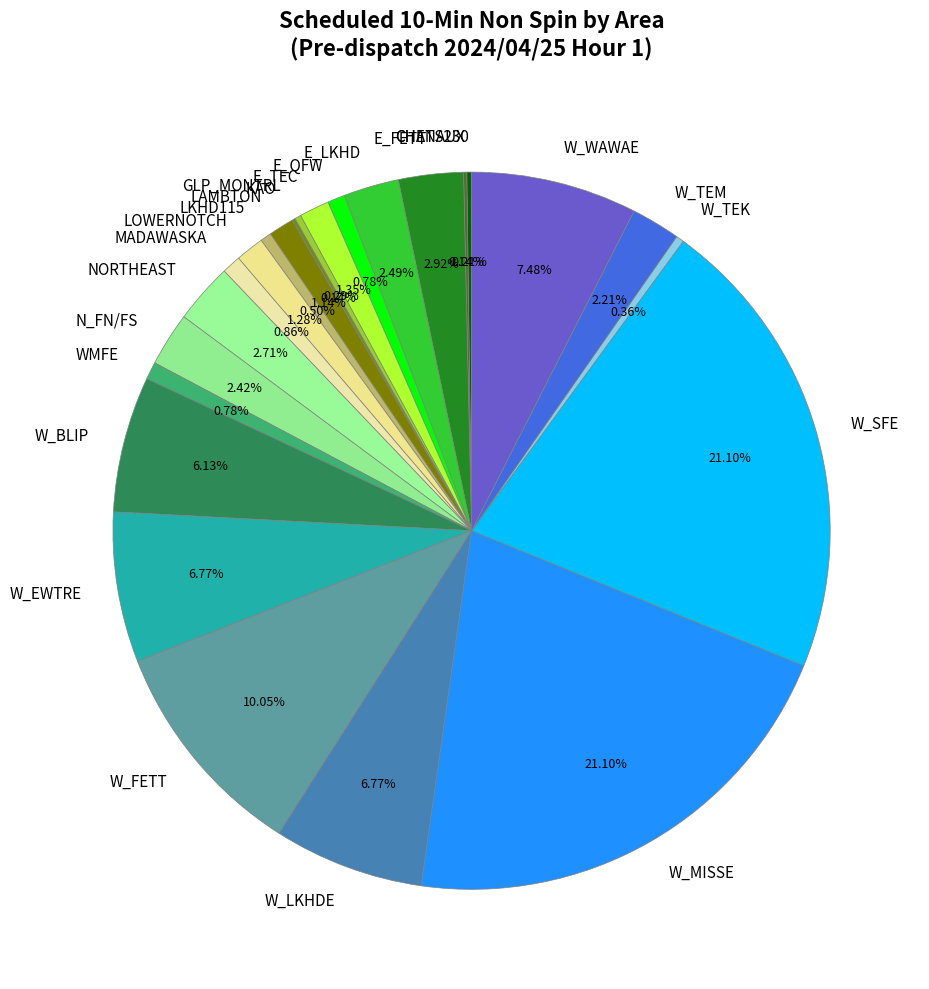

Which has a higher value, W_WAWAE or W_BLIP?

W_WAWAE